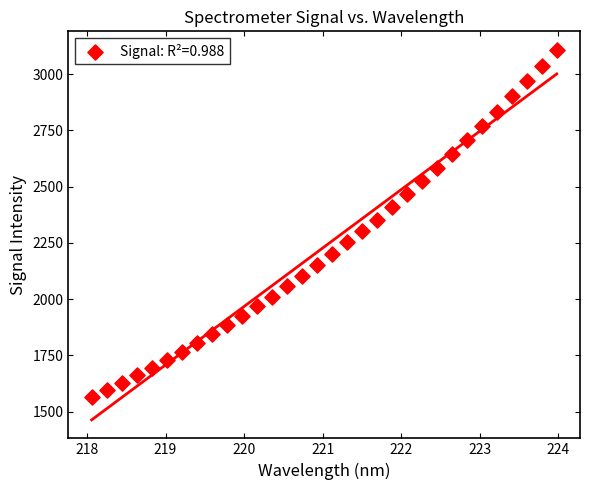

What is the range of Y values (max minus min)?

1542.3